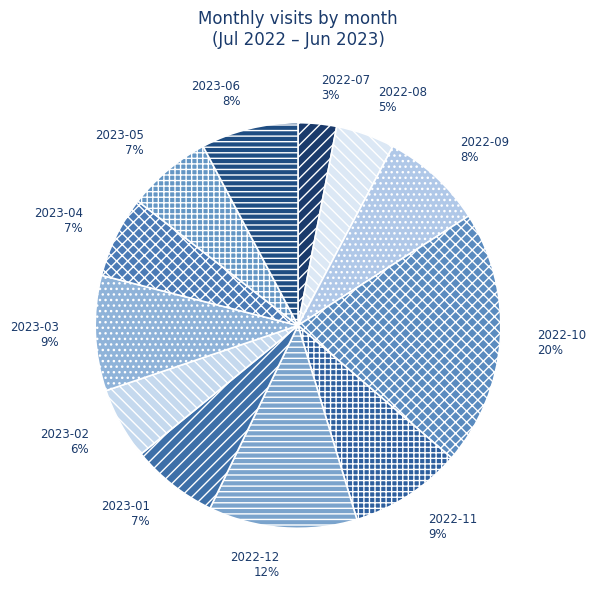

Which slice is the smallest?

2022-07